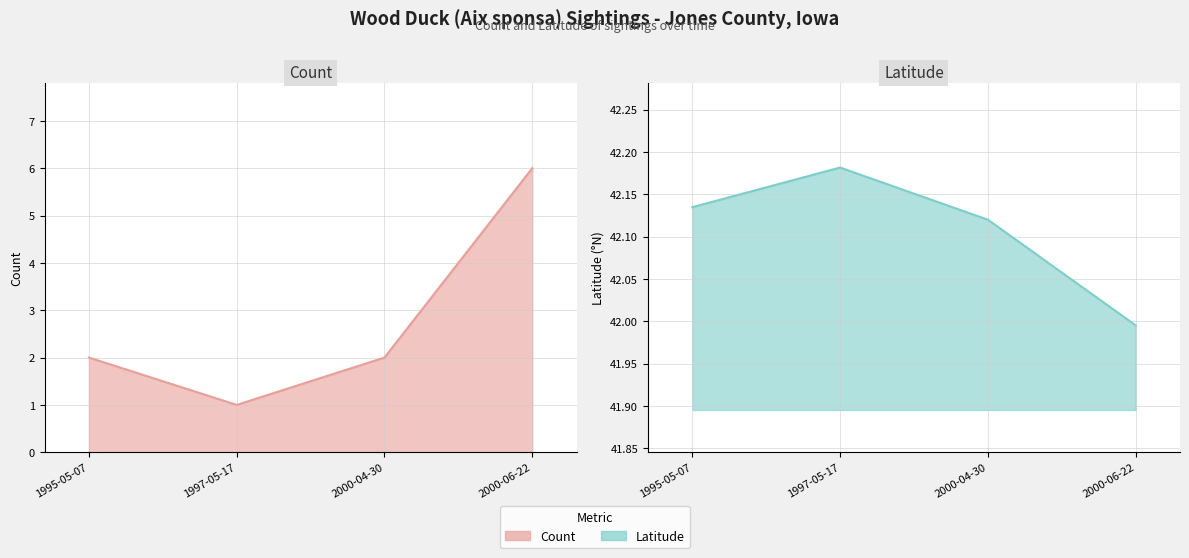

Which series has the widest spread of values?

Count